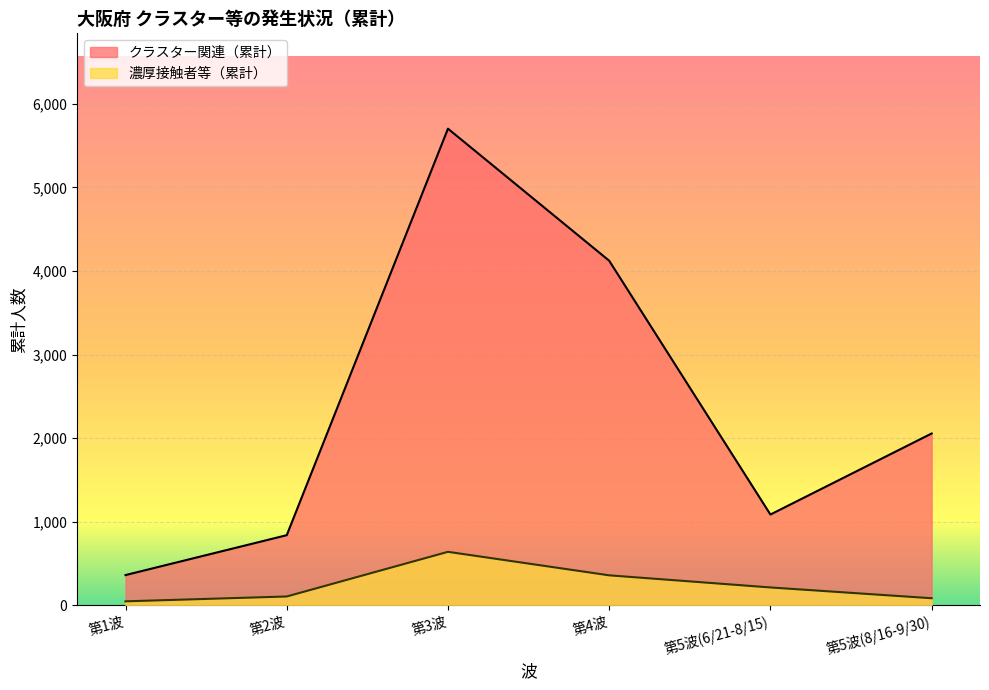

How many data points in 濃厚接触者等（累計） are less than 215?

3